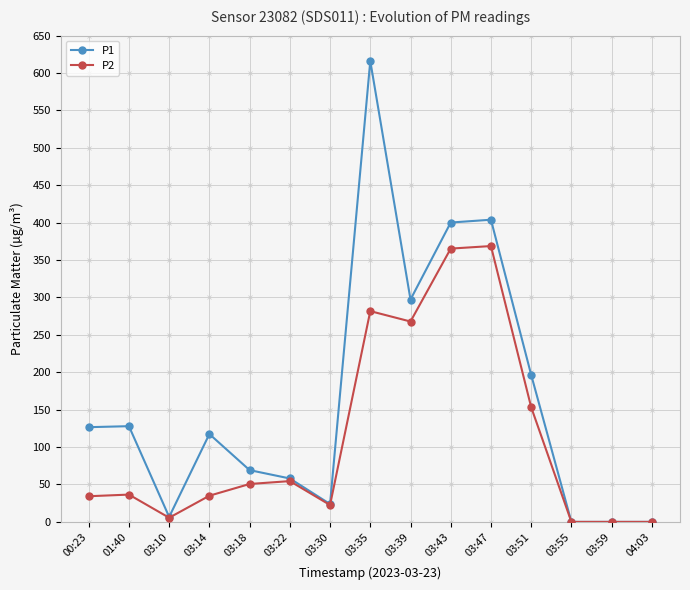

Rank the series by their maximum value, from highest to lowest.

P1, P2